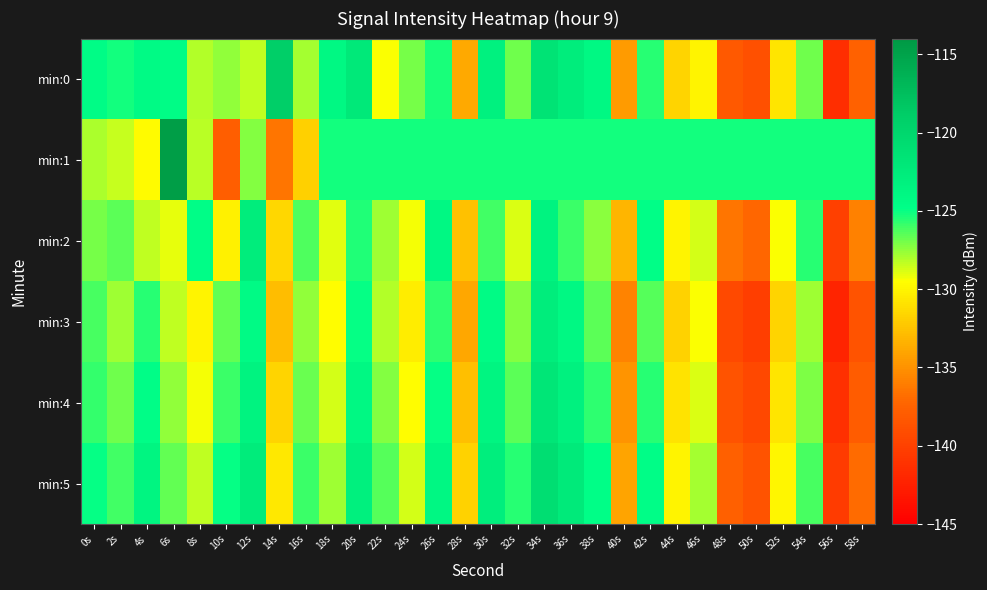

Reading right to left, what are all the values shown in this chart?

min:0: 58s=-137.6	56s=-141.4	54s=-126.9	52s=-130.8	50s=-138.9	48s=-138.2	46s=-130.0	44s=-131.6	42s=-125.5	40s=-134.6	38s=-124.1	36s=-122.8	34s=-121.5	32s=-126.8	30s=-123.3	28s=-133.8	26s=-125.3	24s=-127.0	22s=-129.5	20s=-122.3	18s=-124.2	16s=-127.9	14s=-119.2	12s=-128.3	10s=-127.5	8s=-128.2	6s=-124.6	4s=-124.4	2s=-125.2	0s=-124.6
min:1: 58s=-125.2	56s=-125.2	54s=-125.2	52s=-125.2	50s=-125.2	48s=-125.2	46s=-125.2	44s=-125.2	42s=-125.2	40s=-125.2	38s=-125.2	36s=-125.2	34s=-125.2	32s=-125.2	30s=-125.2	28s=-125.2	26s=-125.2	24s=-125.2	22s=-125.2	20s=-125.2	18s=-125.2	16s=-131.9	14s=-136.5	12s=-127.3	10s=-137.8	8s=-128.2	6s=-114.6	4s=-129.7	2s=-128.4	0s=-128.0
min:2: 58s=-135.8	56s=-140.1	54s=-125.6	52s=-129.4	50s=-137.2	48s=-136.5	46s=-128.7	44s=-130.1	42s=-124.8	40s=-133.2	38s=-127.4	36s=-125.9	34s=-123.5	32s=-128.8	30s=-126.0	28s=-132.6	26s=-124.1	24s=-129.3	22s=-127.7	20s=-125.4	18s=-128.9	16s=-126.3	14s=-131.5	12s=-122.8	10s=-130.2	8s=-124.7	6s=-129.1	4s=-128.3	2s=-126.5	0s=-127.0
min:3: 58s=-138.7	56s=-142.1	54s=-127.8	52s=-131.6	50s=-140.2	48s=-139.4	46s=-129.5	44s=-131.8	42s=-126.4	40s=-135.7	38s=-126.5	36s=-124.1	34s=-122.8	32s=-127.3	30s=-124.5	28s=-133.9	26s=-125.7	24s=-130.4	22s=-128.1	20s=-124.9	18s=-129.6	16s=-127.5	14s=-132.8	12s=-124.3	10s=-126.7	8s=-130.1	6s=-128.4	4s=-125.6	2s=-127.8	0s=-126.2
min:4: 58s=-137.9	56s=-141.3	54s=-127.1	52s=-130.8	50s=-139.5	48s=-138.6	46s=-128.8	44s=-130.9	42s=-125.6	40s=-134.9	38s=-125.7	36s=-123.3	34s=-121.9	32s=-126.5	30s=-123.8	28s=-132.7	26s=-124.9	24s=-129.6	22s=-127.3	20s=-124.1	18s=-128.7	16s=-126.8	14s=-131.6	12s=-123.5	10s=-125.9	8s=-129.3	6s=-127.5	4s=-124.7	2s=-126.9	0s=-125.8
min:5: 58s=-137.0	56s=-140.4	54s=-126.2	52s=-129.9	50s=-138.6	48s=-137.7	46s=-127.9	44s=-130.0	42s=-124.7	40s=-134.0	38s=-124.8	36s=-122.4	34s=-121.0	32s=-125.6	30s=-122.9	28s=-131.8	26s=-124.0	24s=-128.7	22s=-126.4	20s=-123.2	18s=-127.8	16s=-125.9	14s=-130.7	12s=-122.6	10s=-125.0	8s=-128.4	6s=-126.6	4s=-123.8	2s=-126.0	0s=-124.9